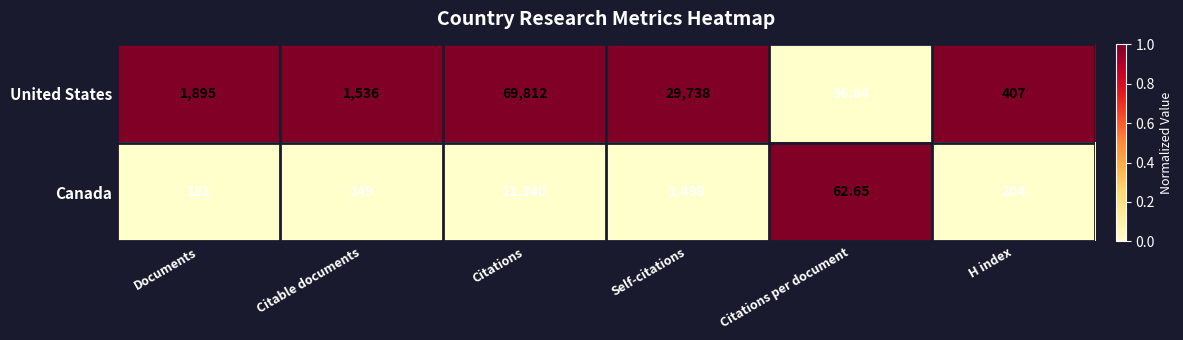

Which category has the highest value in the United States series?

Citations